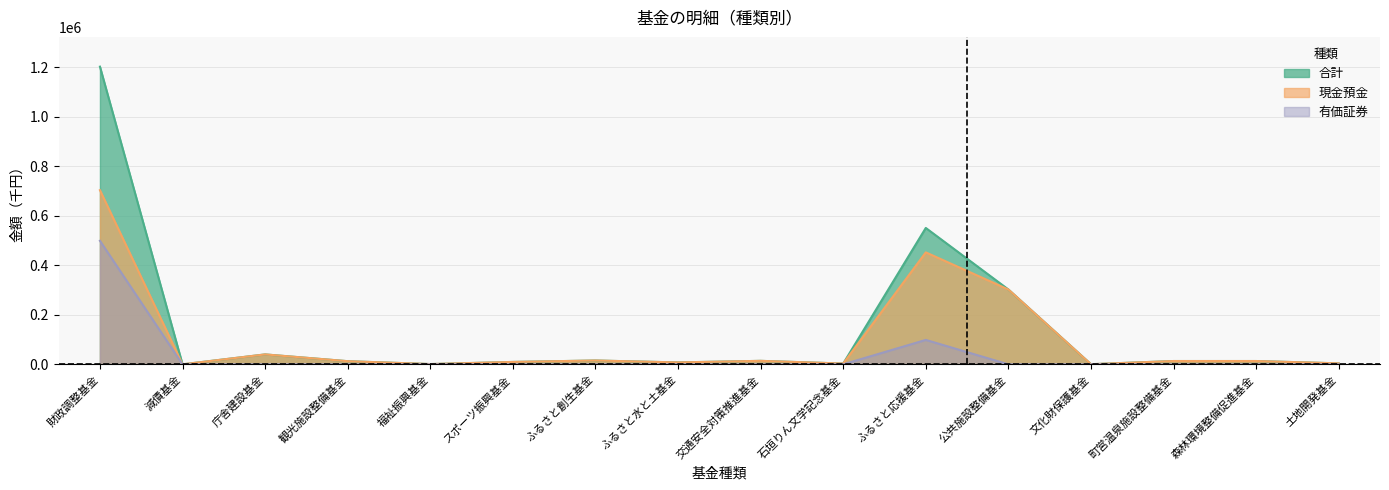

True or false: 現金預金 has a value of 13377 at 町営温泉施設整備基金.

True